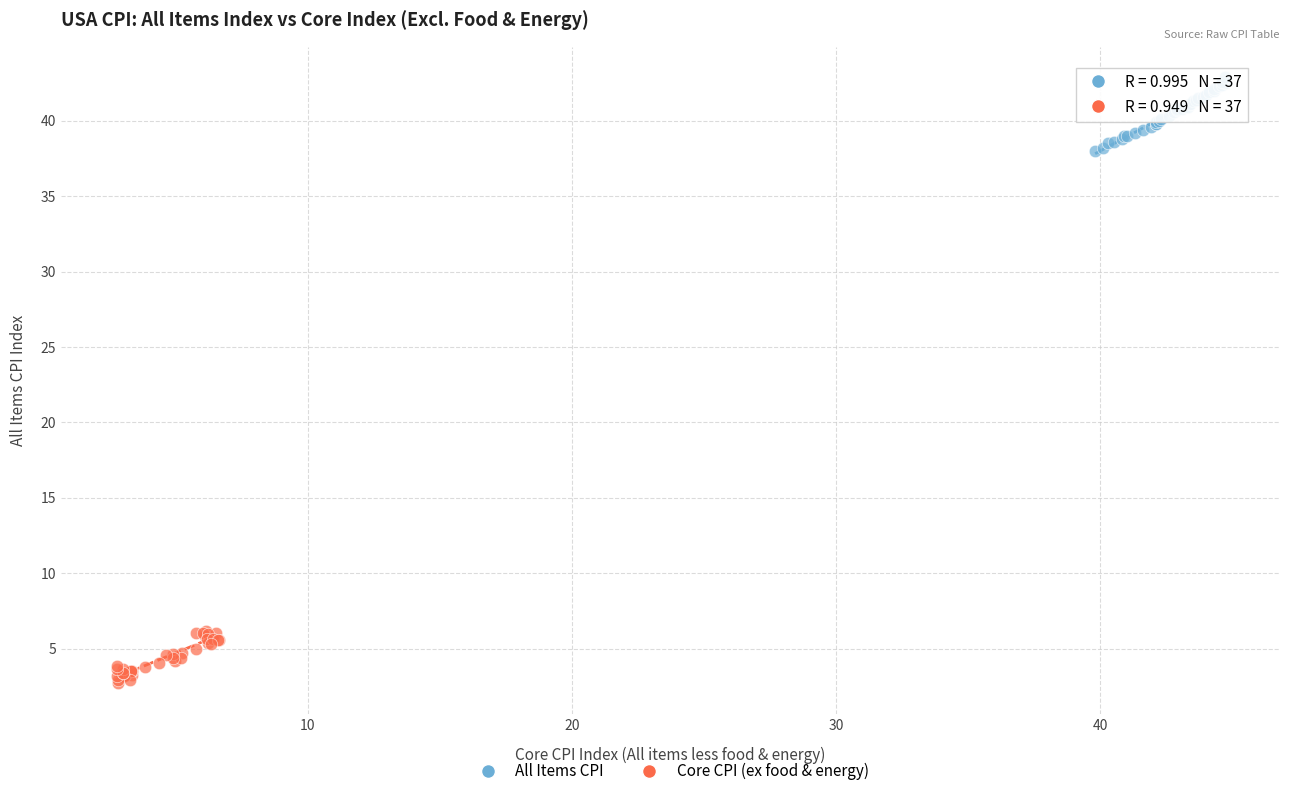

What are all the series names shown in the legend?

All Items CPI, Core CPI (ex food & energy)